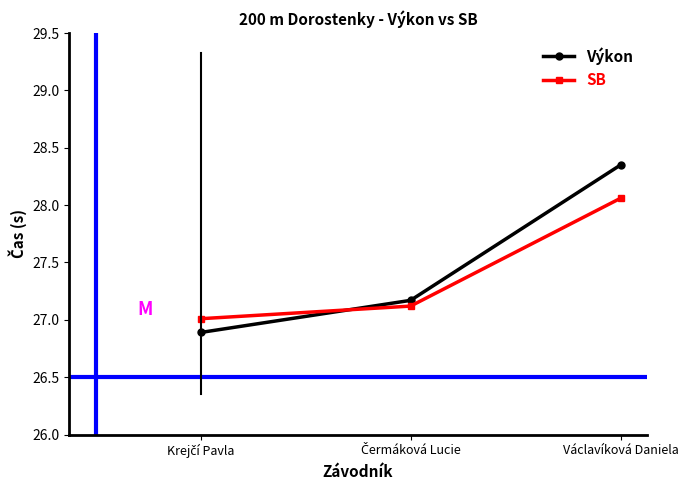

Rank the series by their maximum value, from lowest to highest.

SB, Výkon